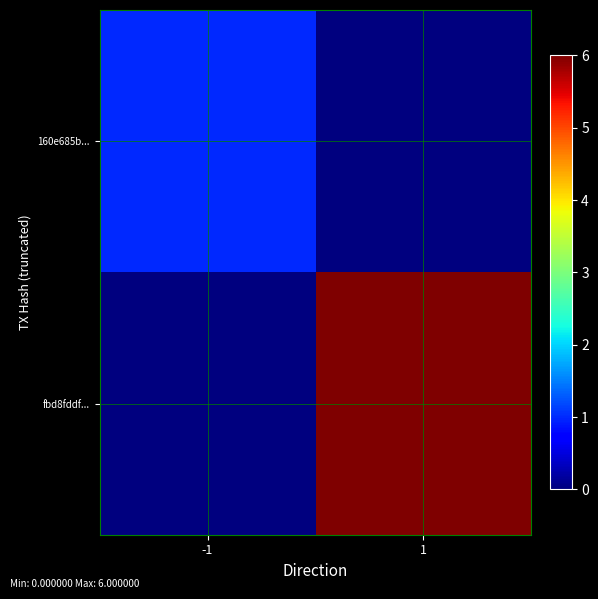

Rank the series at -1 from lowest to highest value.

fbd8fddf..., 160e685b...